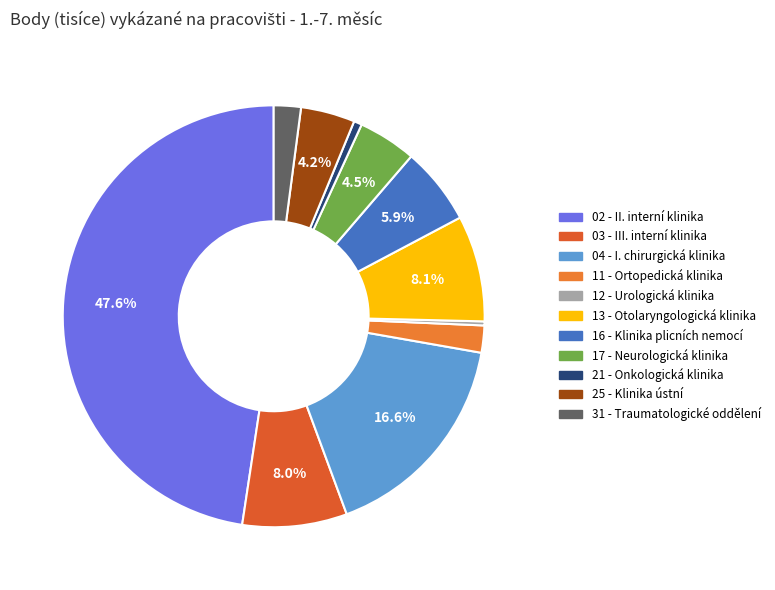

True or false: 17 - Neurologická klinika accounts for 13% of the total.

False